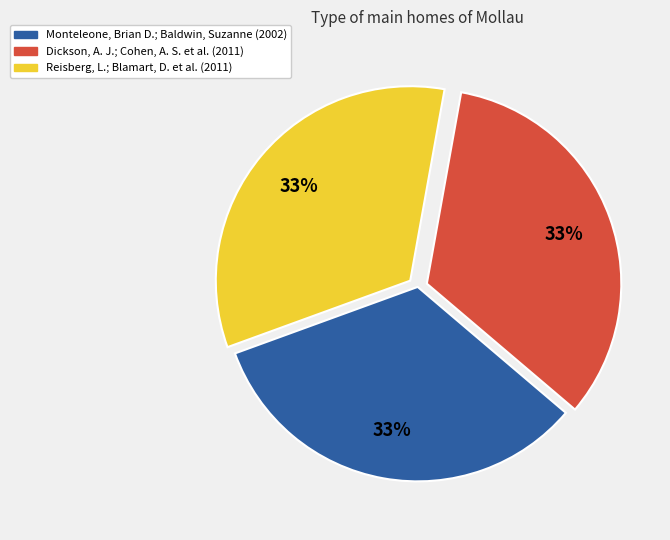

Combined, do Dickson, A. J.; Cohen, A. S. et al. (2011) and Reisberg, L.; Blamart, D. et al. (2011) account for over 50%?

Yes